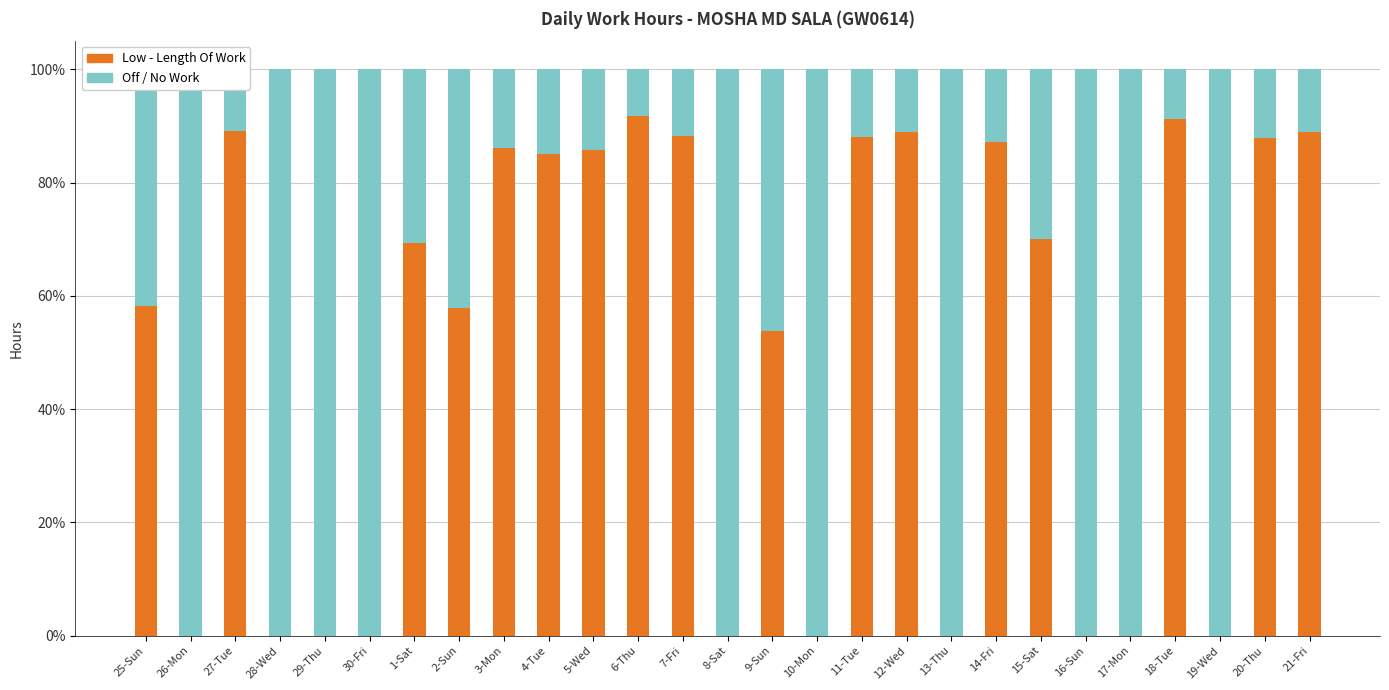

At how many categories does at least one series exceed 0?

27